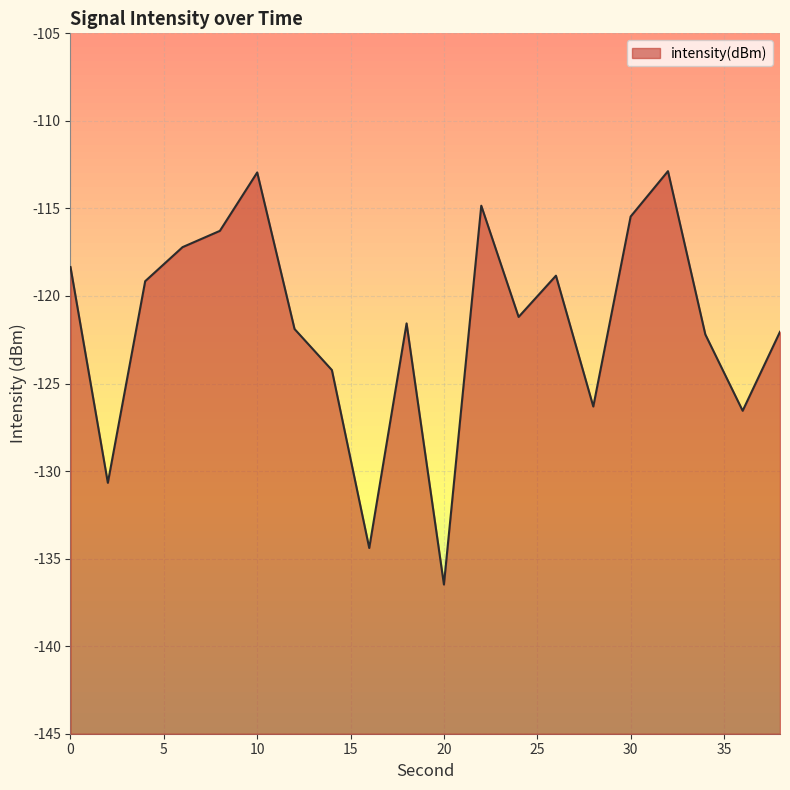

Reading right to left, transcribe all the data shown in this chart.

-122.0	-126.6	-122.2	-112.9	-115.5	-126.3	-118.8	-121.2	-114.8	-136.5	-121.6	-134.4	-124.2	-121.9	-112.9	-116.3	-117.2	-119.2	-130.7	-118.3